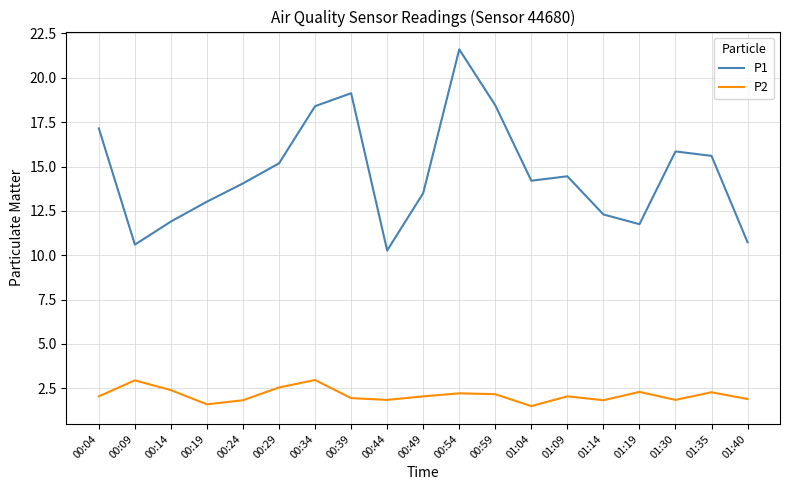

True or false: P1 has a value of 19.1 at 00:39.

True